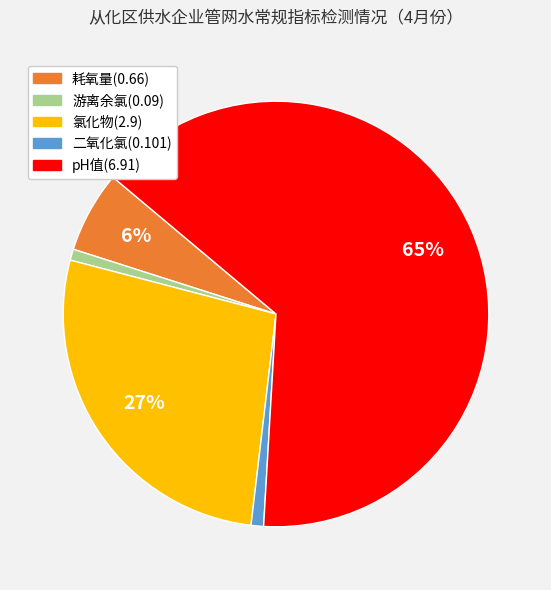

To the nearest percent, what is the difference between the largest and smallest slice percentages?

64%